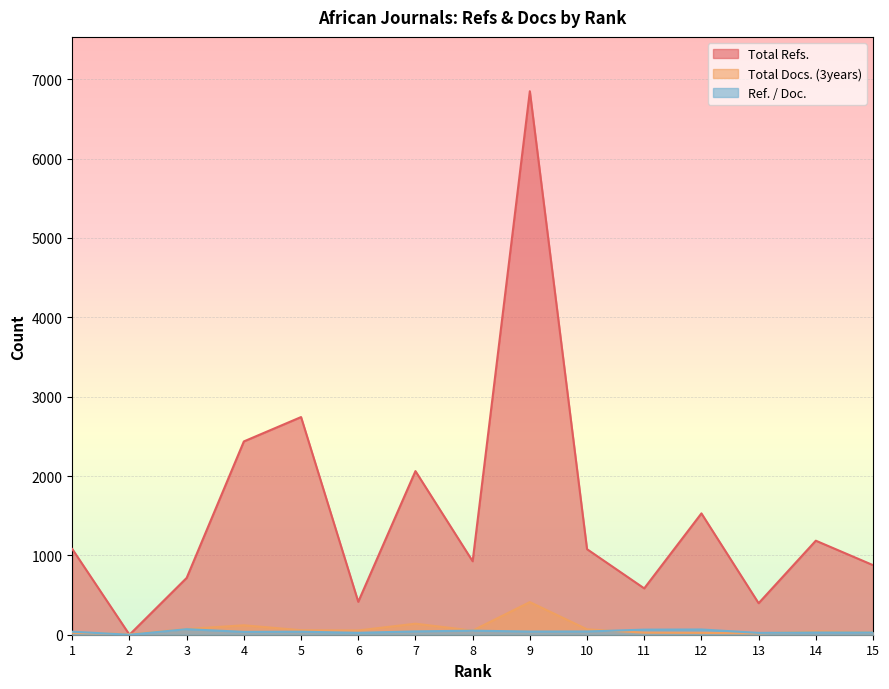

What is the greatest value displayed?

6849